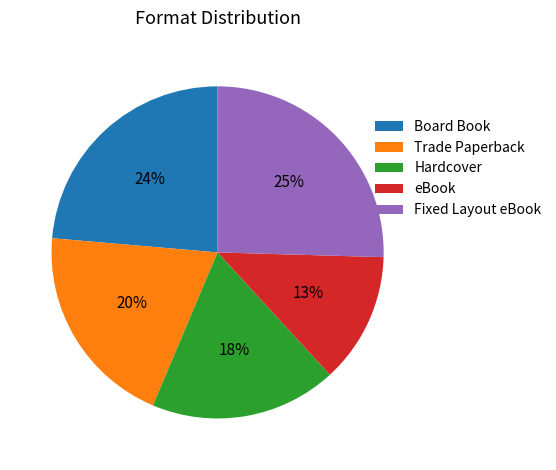

Combined, do Hardcover and Trade Paperback account for over 50%?

No